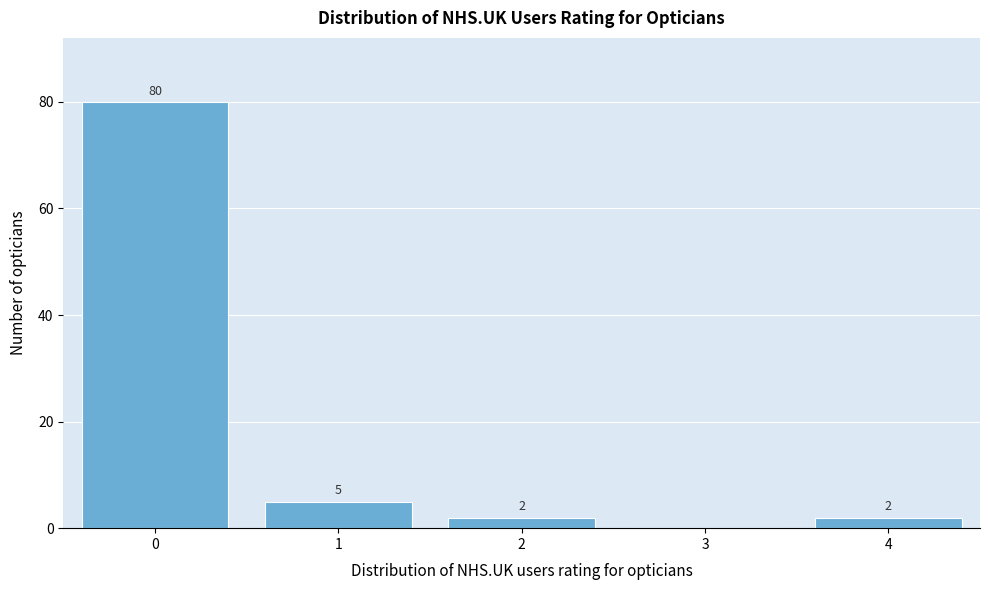

Reading right to left, transcribe all the data shown in this chart.

4=2	3=0	2=2	1=5	0=80